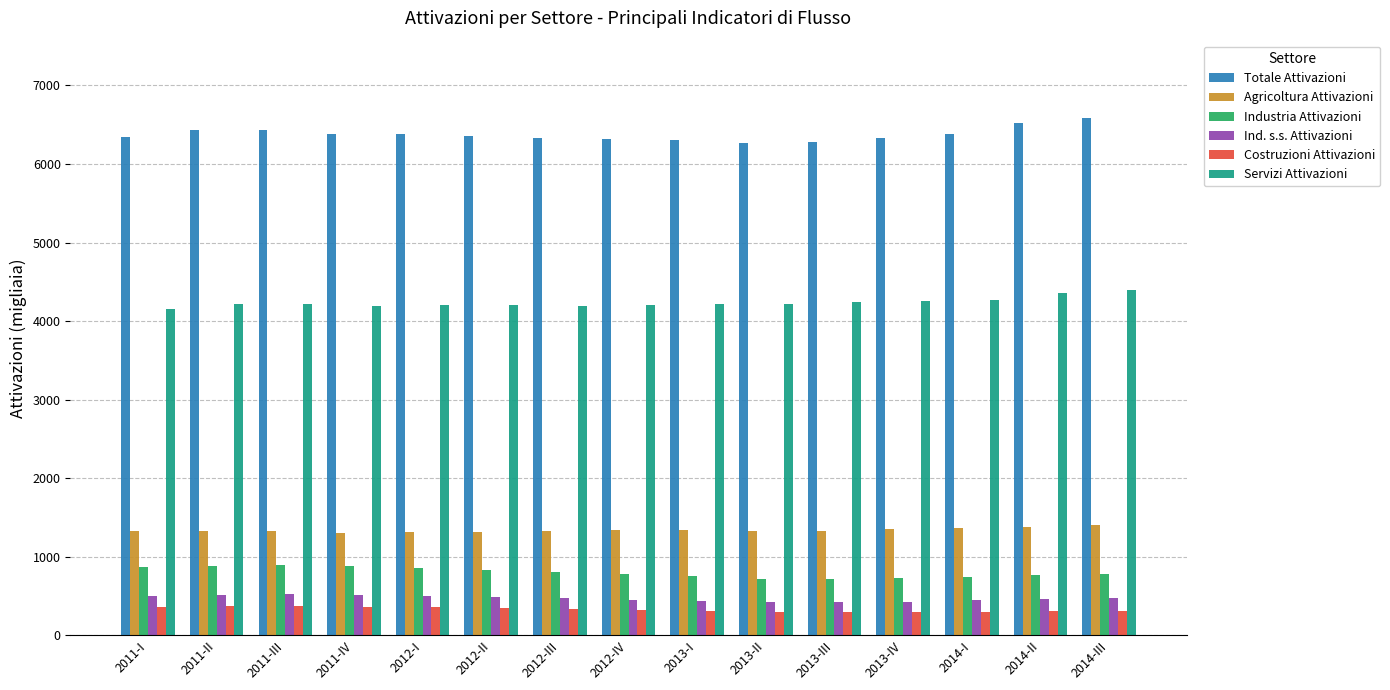

What is the highest value of the Ind. s.s. Attivazioni series?

521.2